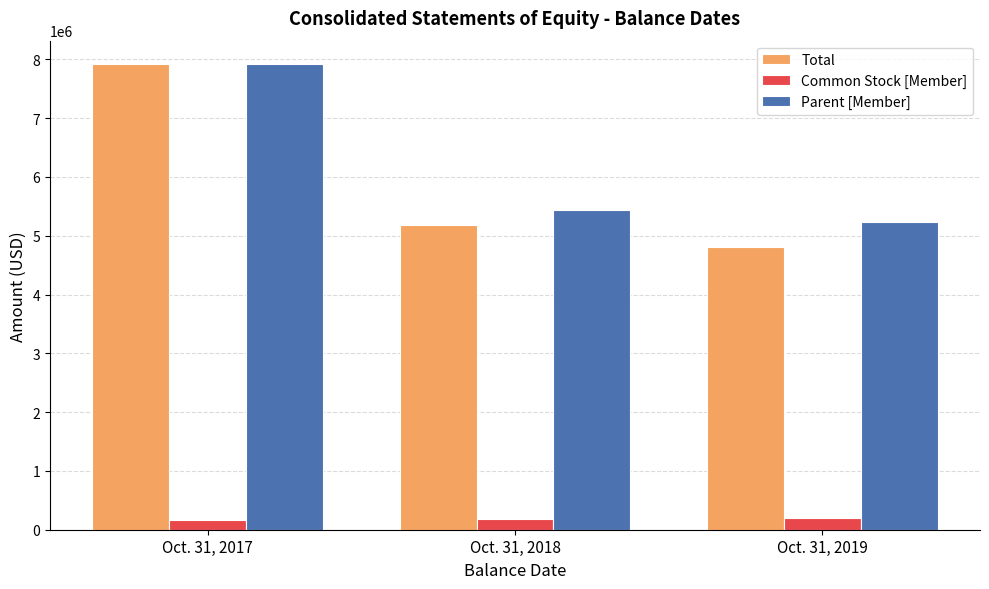

What is the value of the Total bar at the 2nd from the left?

5183431